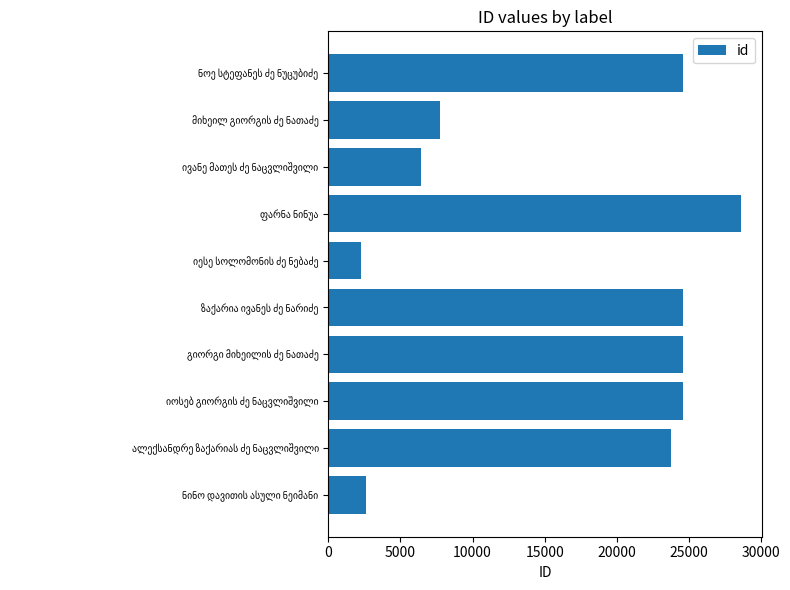

What is the difference between the maximum and minimum values?

26370